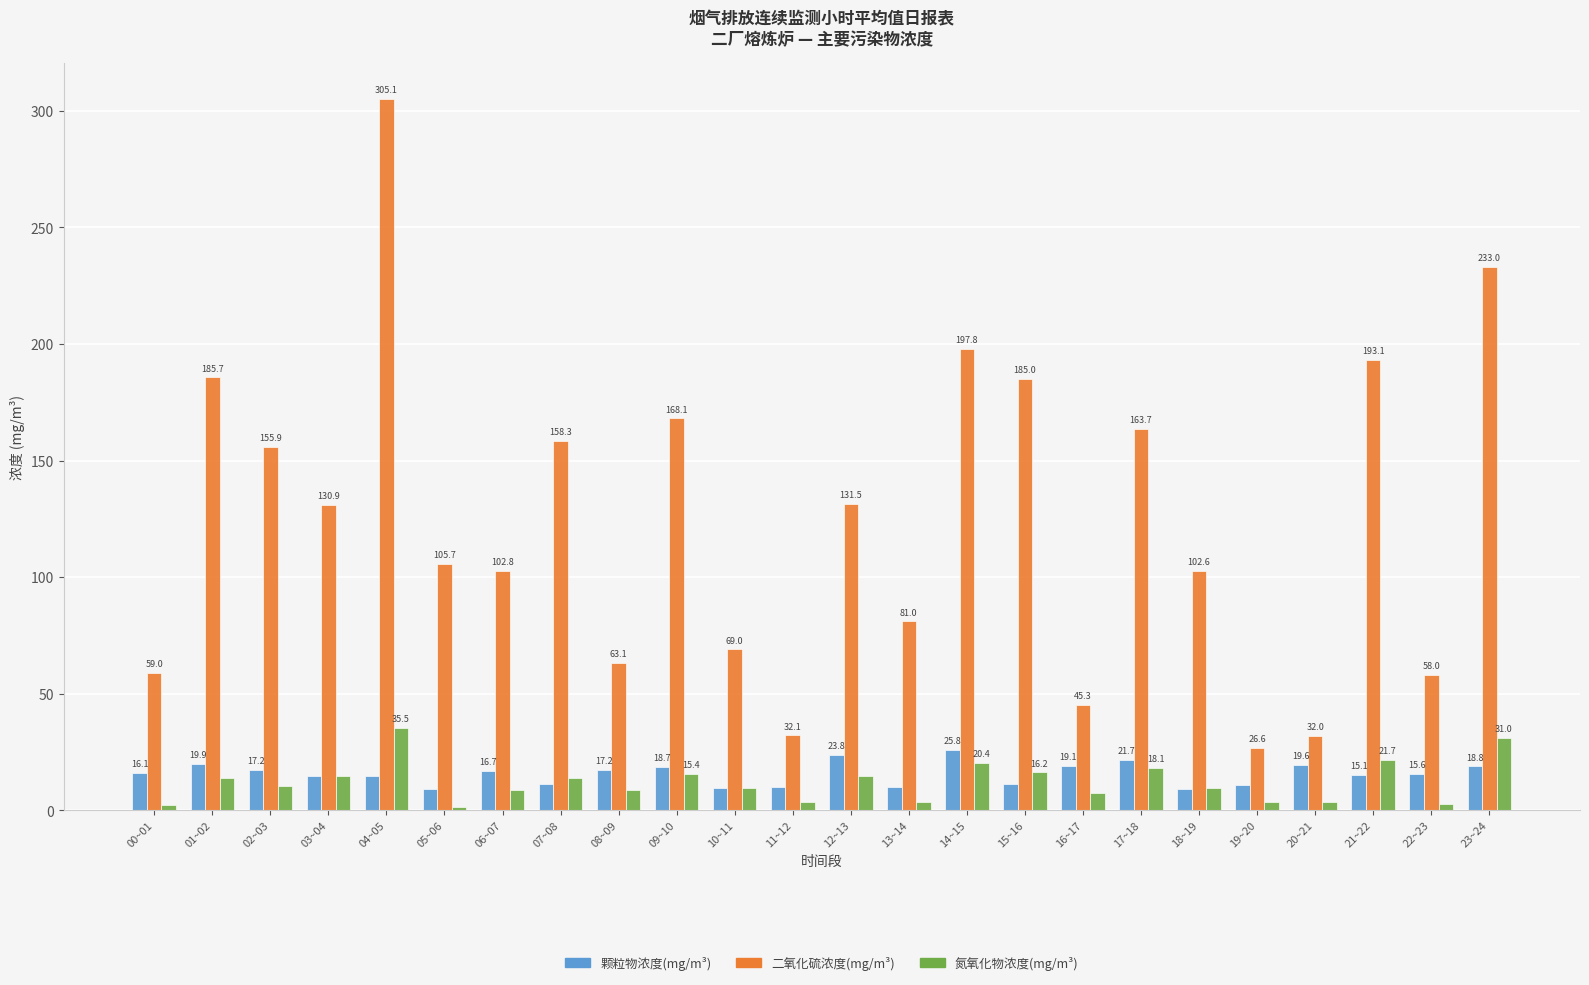

Where does the 二氧化硫浓度(mg/m³) series first go above 130?

01~02